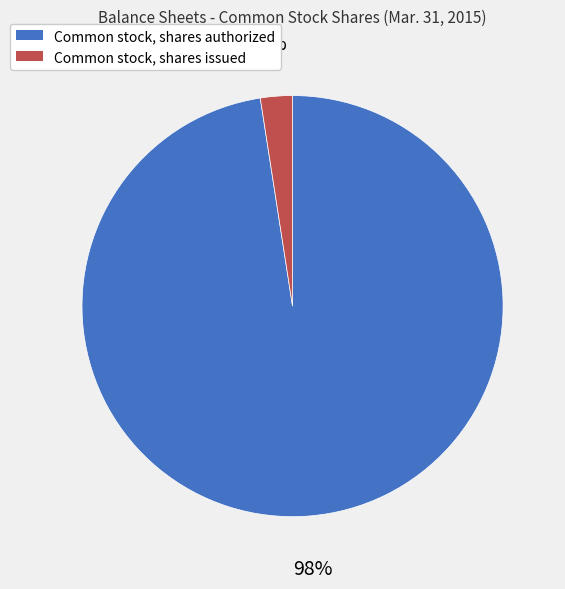

What is the largest slice in the pie chart?

Common stock, shares authorized